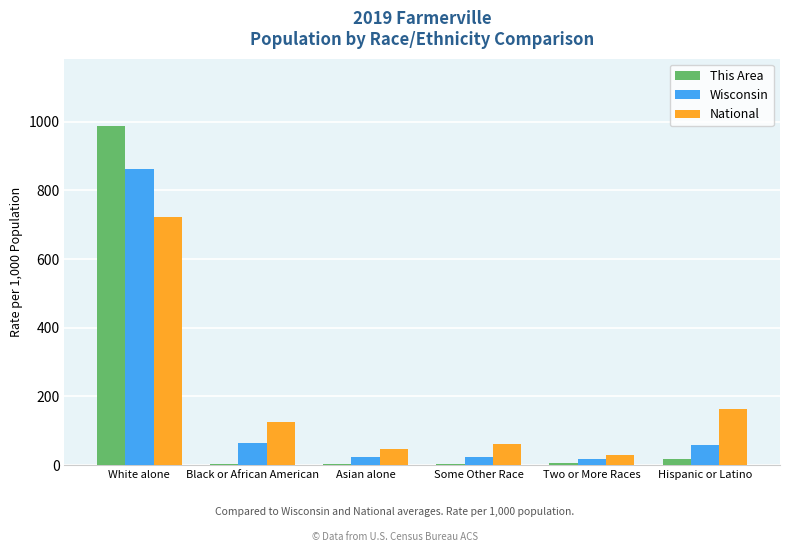

The value of This Area at Two or More Races is 6.0. True or false?

True